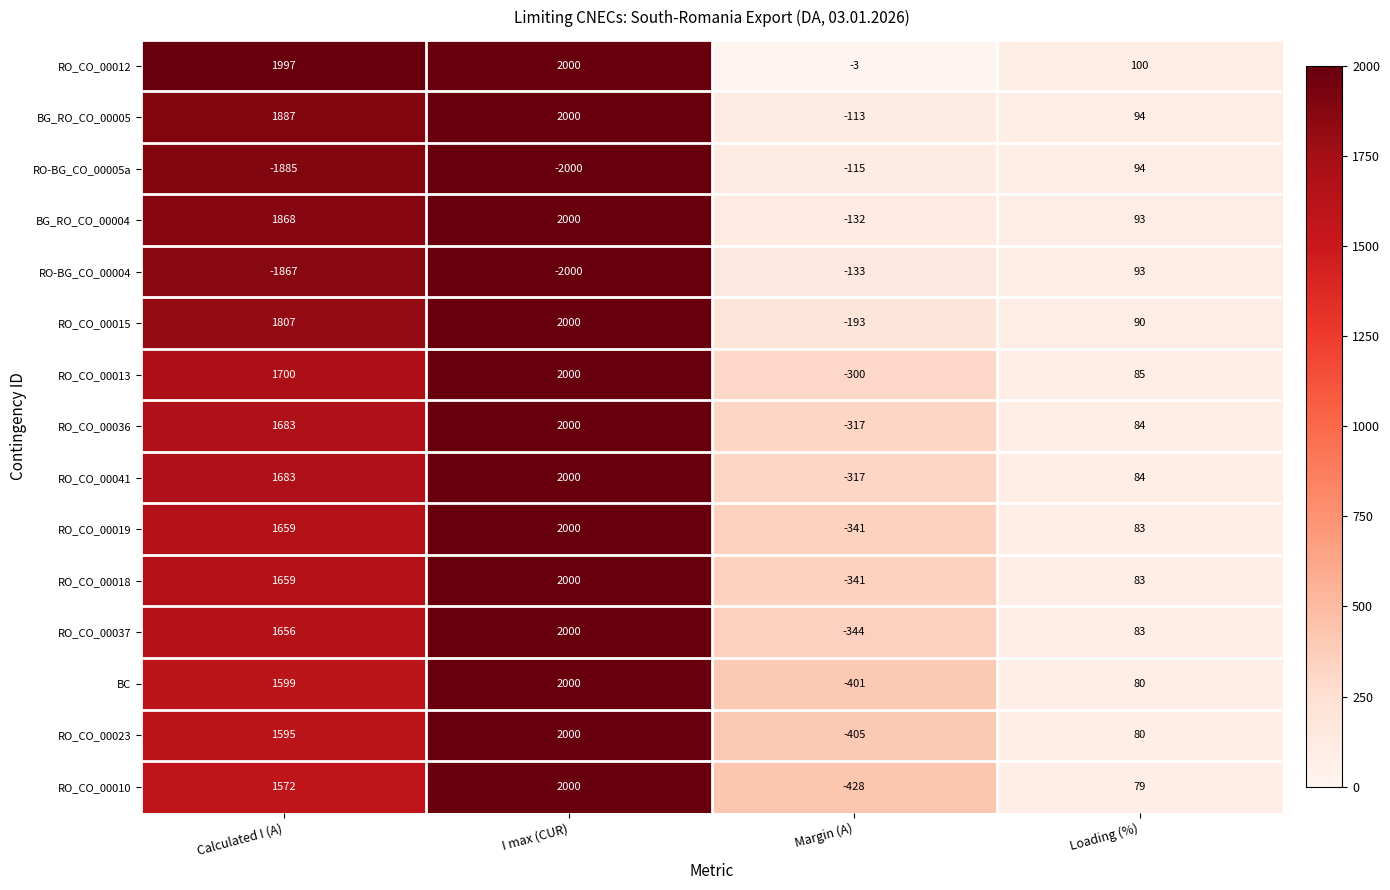

What is the minimum value for RO-BG_CO_00005a?

-2000